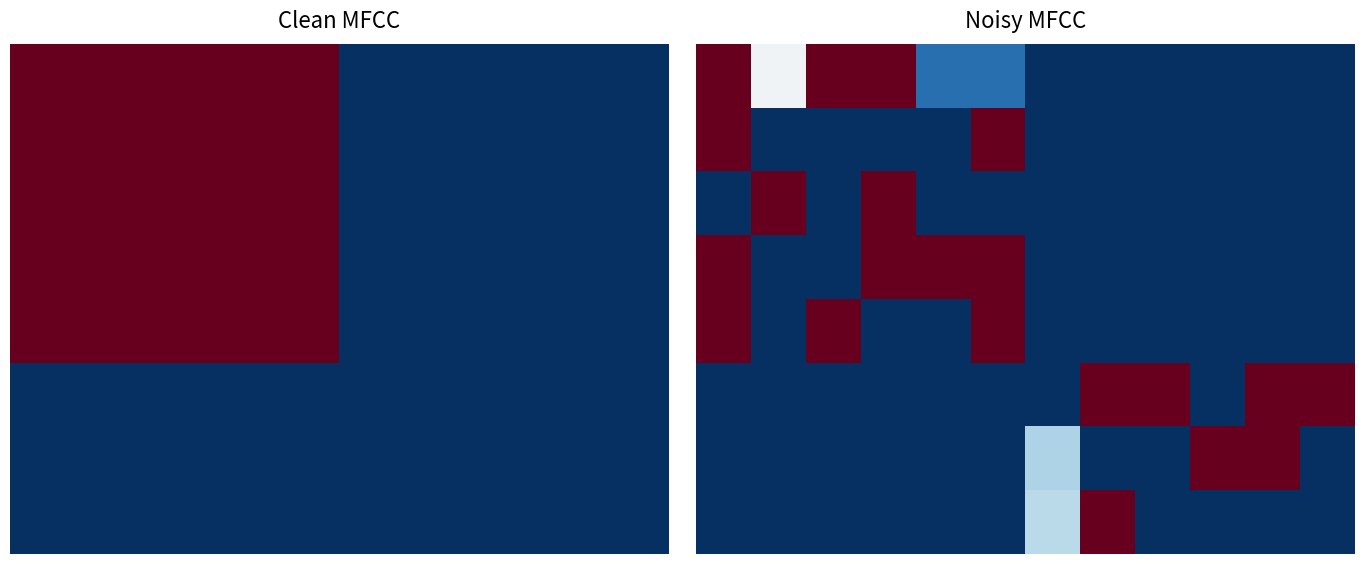

How many negative values does the 1 series have?

4